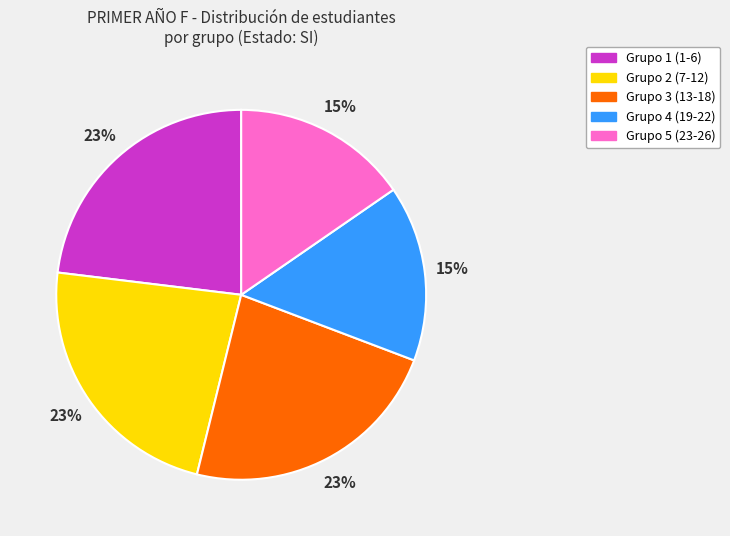

Is there any slice that represents more than half of the pie?

No